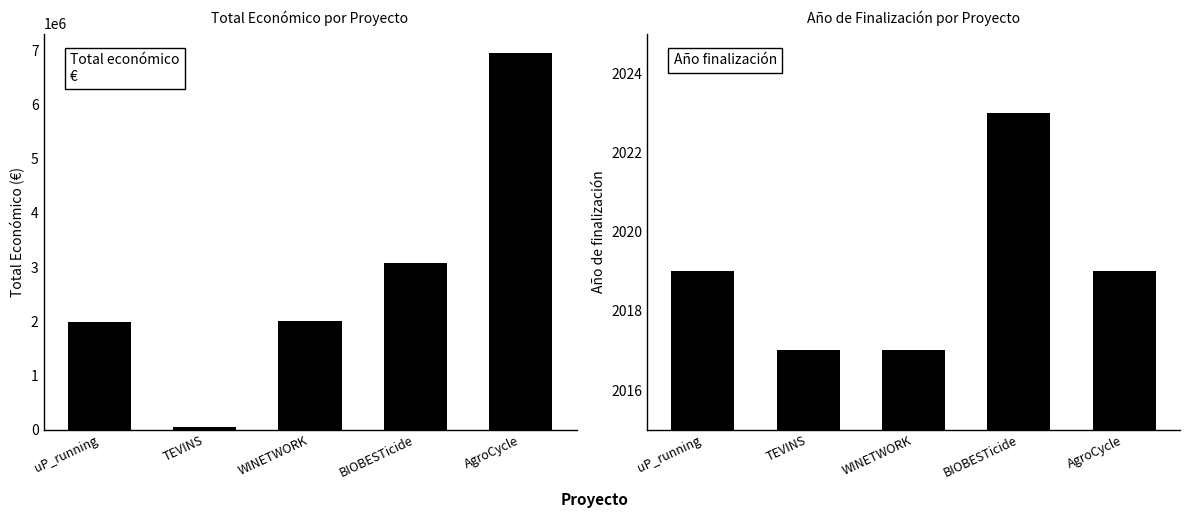

At which label does Total económico reach its peak?

AgroCycle